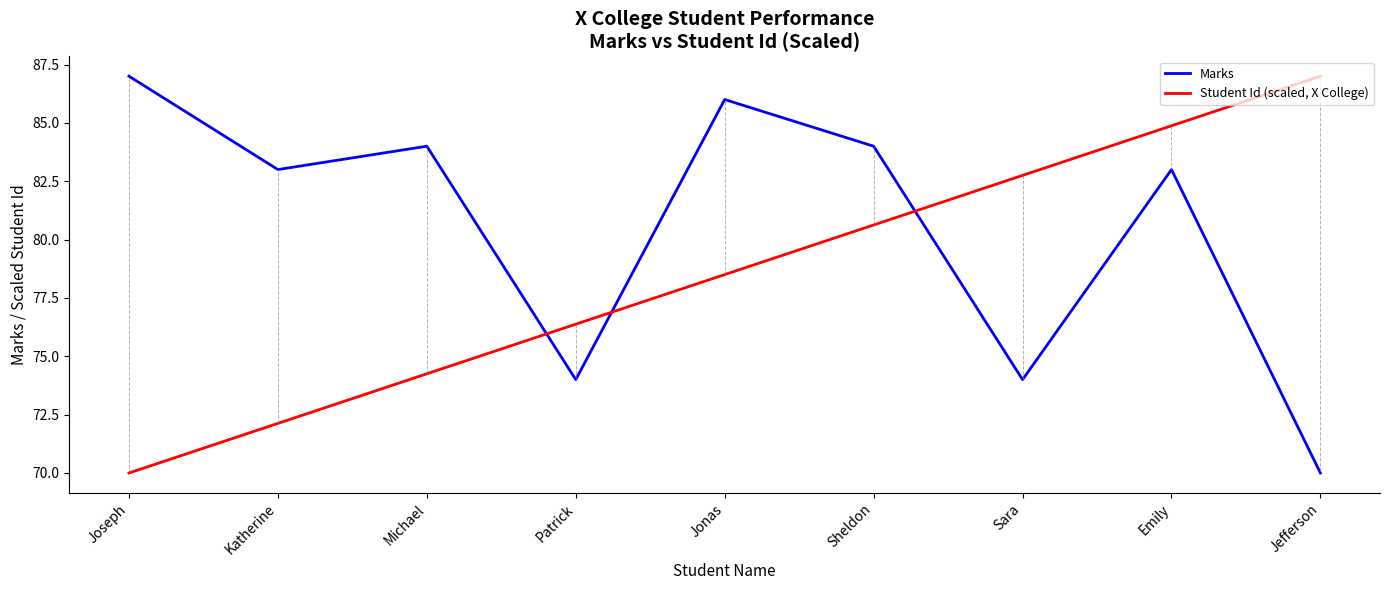

What is the highest value of the Student Id (scaled, X College) series?

87.0